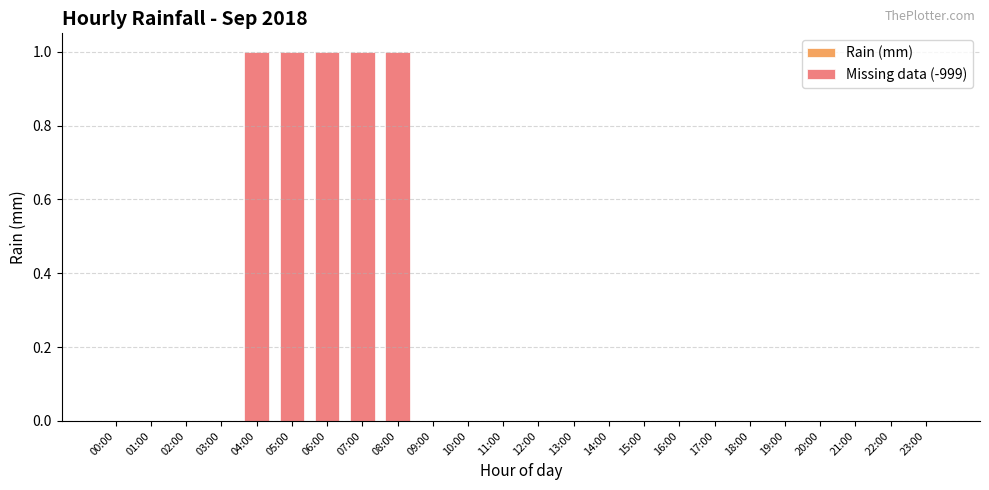

What is the sum of all values?

5